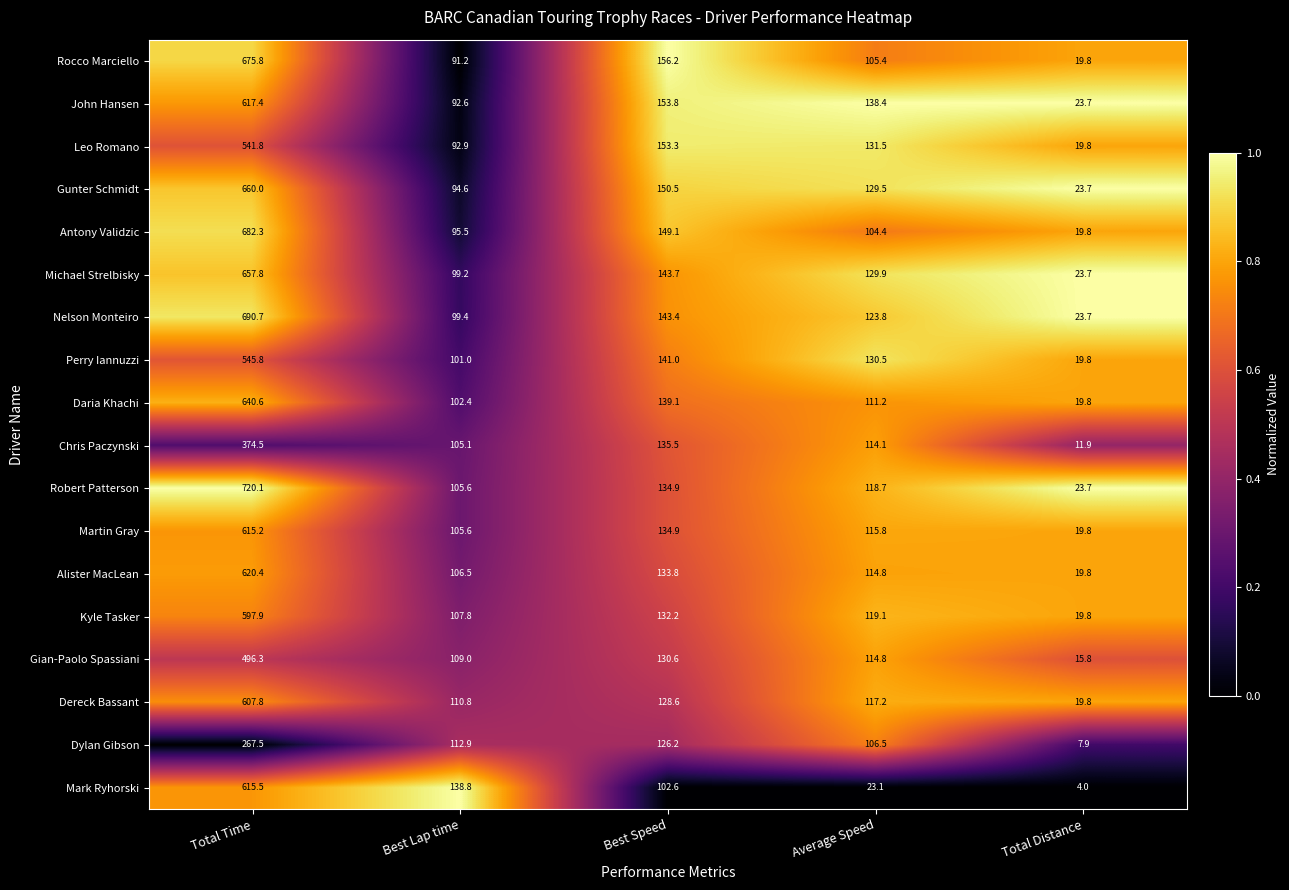

Which series has the widest spread of values?

Robert Patterson